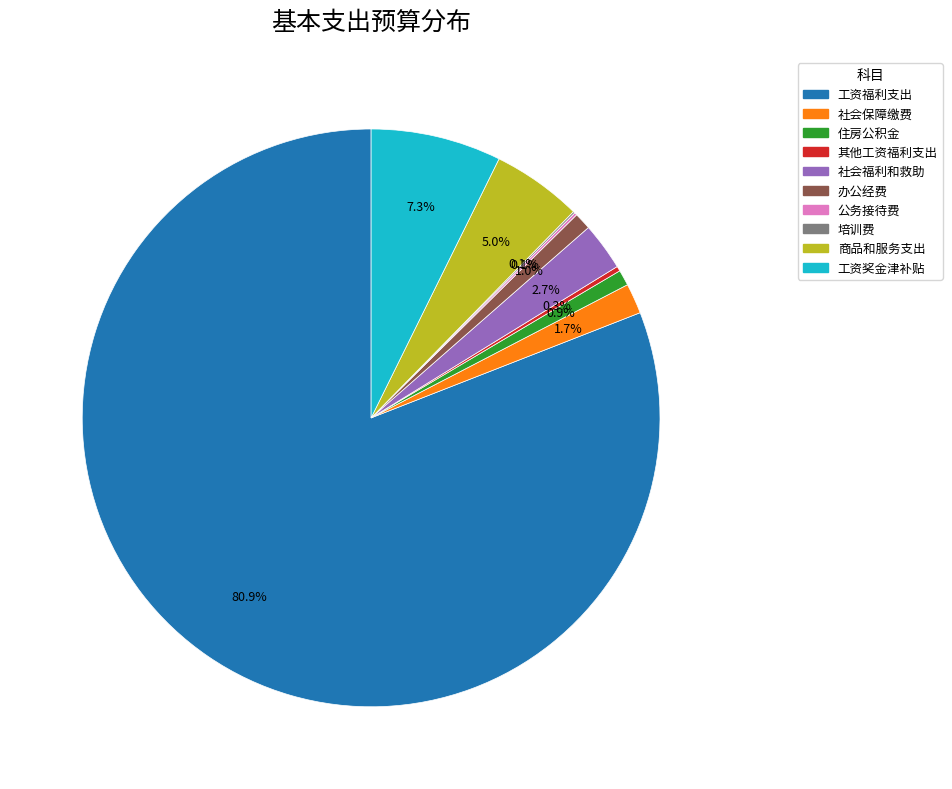

Which slice is the largest?

工资福利支出